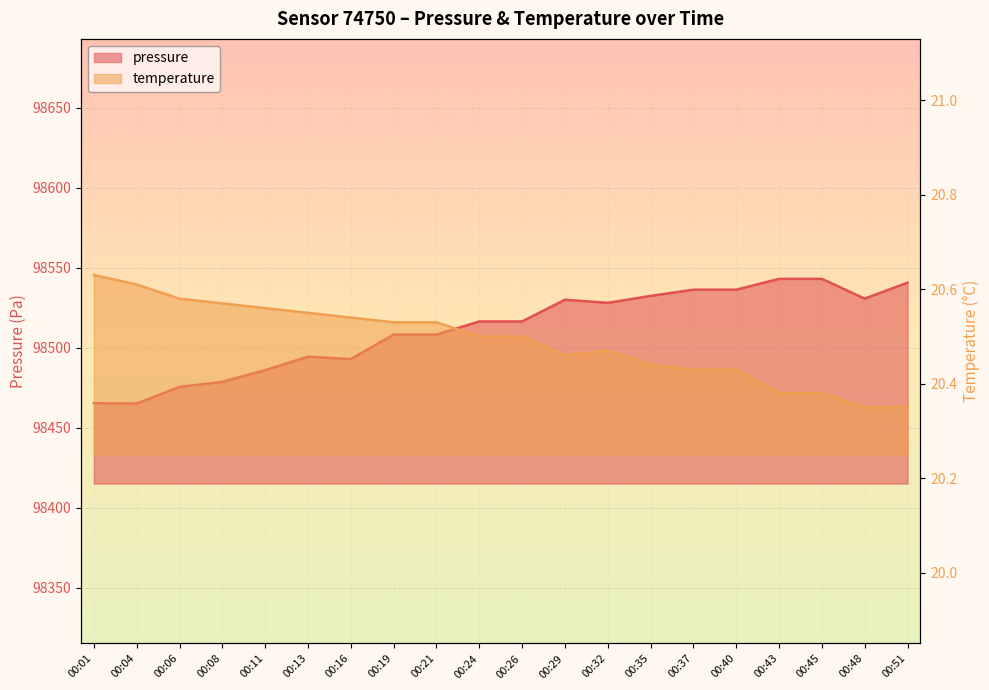

Where is the first local maximum for pressure?

00:13